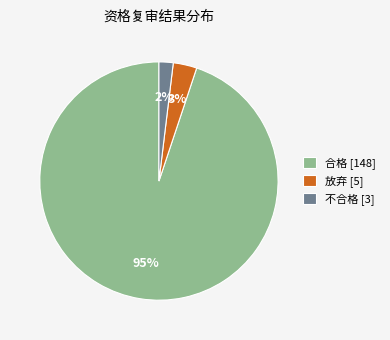

Which has a higher value, 放弃 or 不合格?

放弃